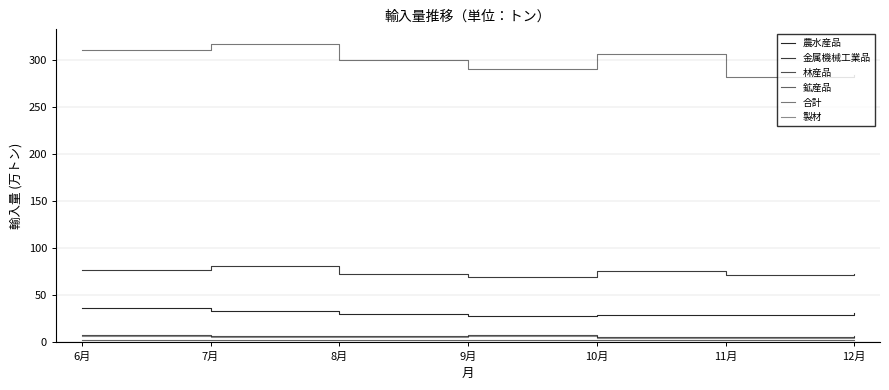

Rank the series by their maximum value, from highest to lowest.

合計, 金属機械工業品, 農水産品, 林産品, 製材, 鉱産品